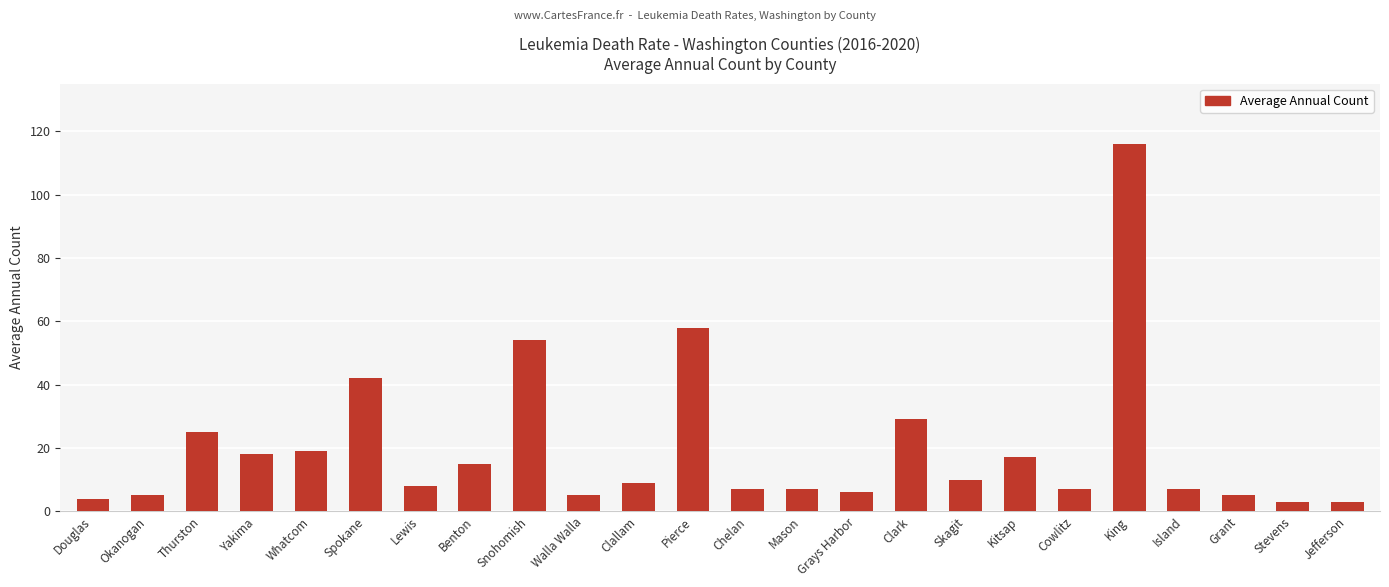

The chart shows a value of 3 at Jefferson. True or false?

True